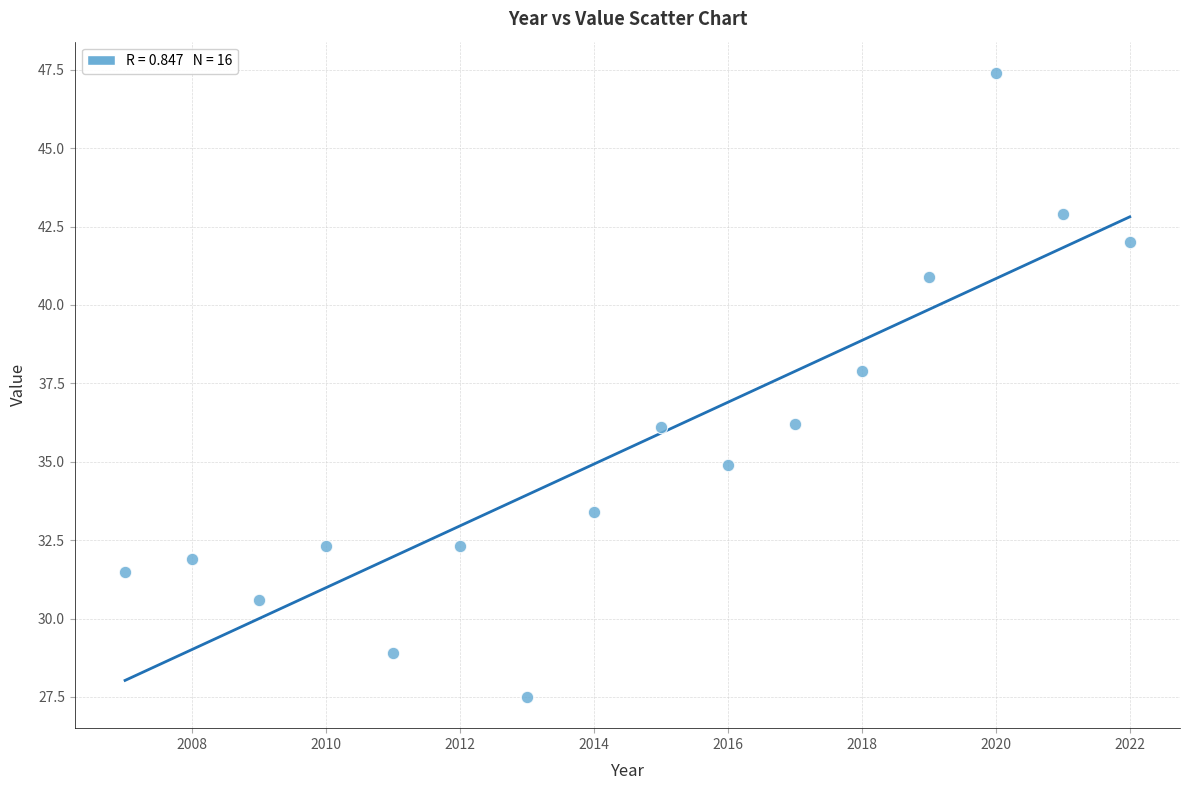

What is the range of X values (max minus min)?

15.0